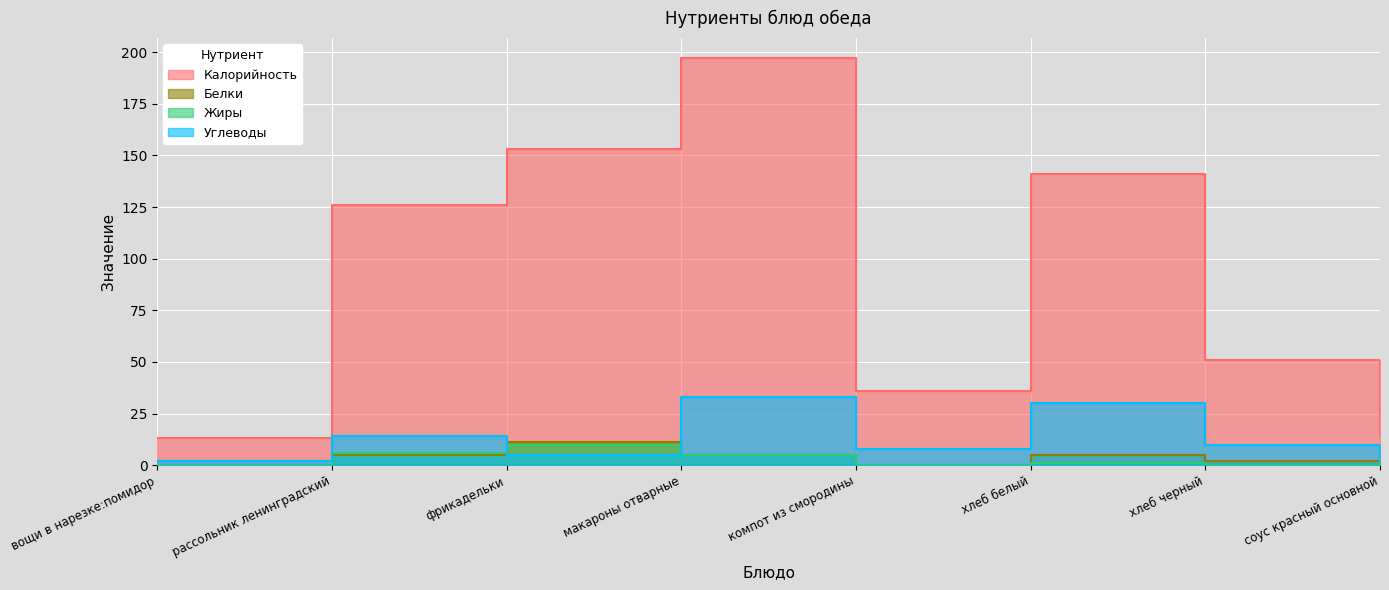

At how many categories does at least one series exceed 184?

1